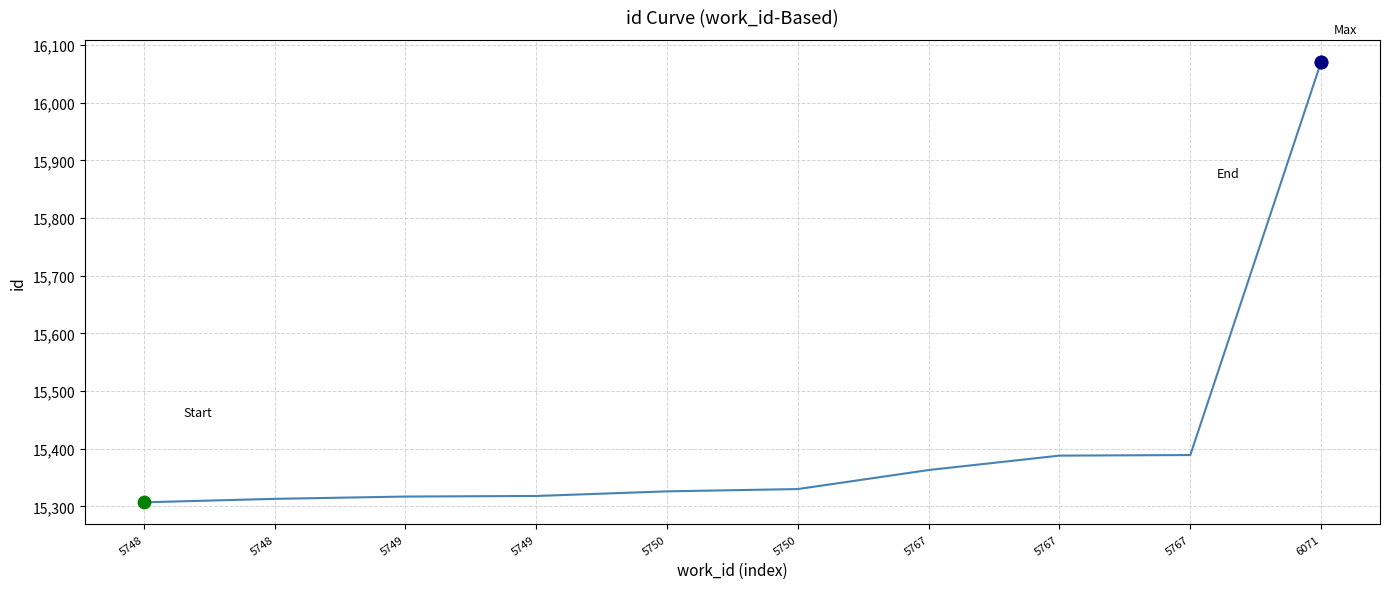

Does the chart have visible grid lines?

Yes